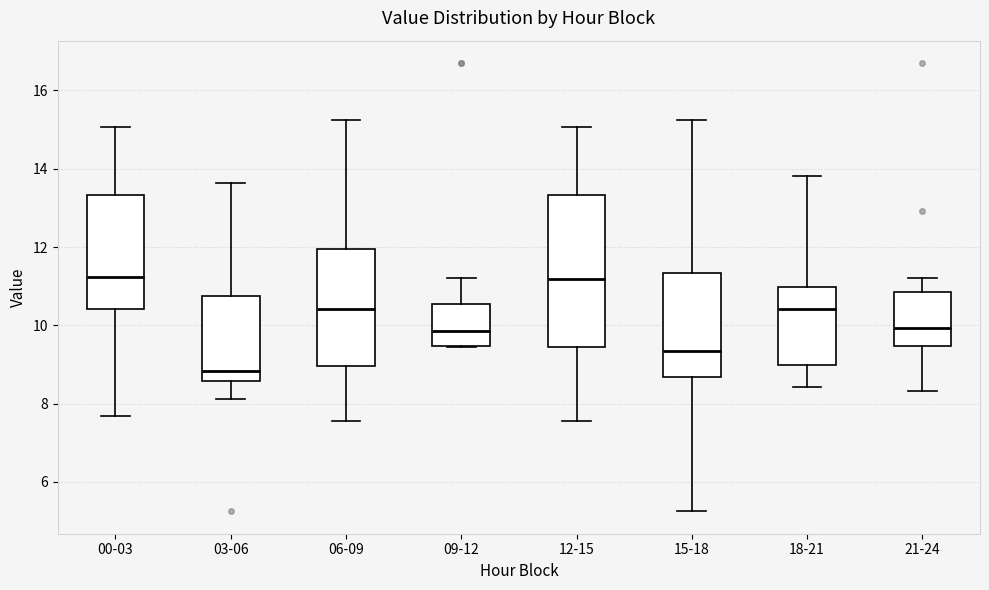

Which box is the tallest, from its lower edge to its upper edge?

12-15